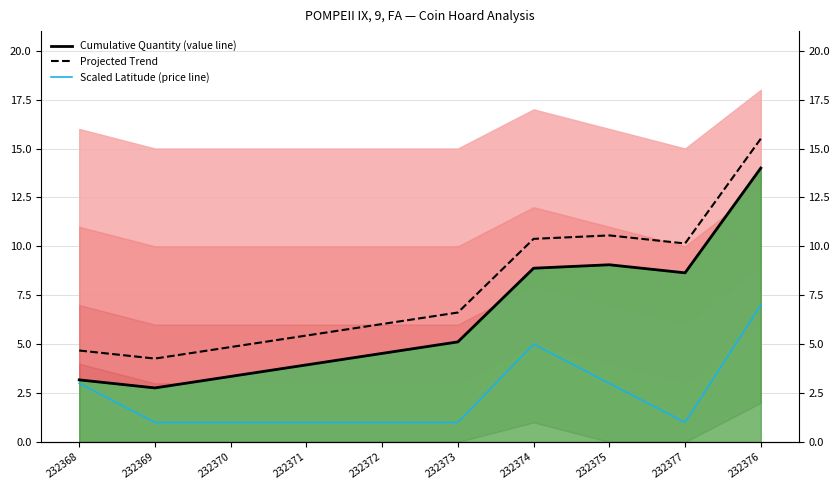

Which series has the largest total across all categories?

Projected Trend